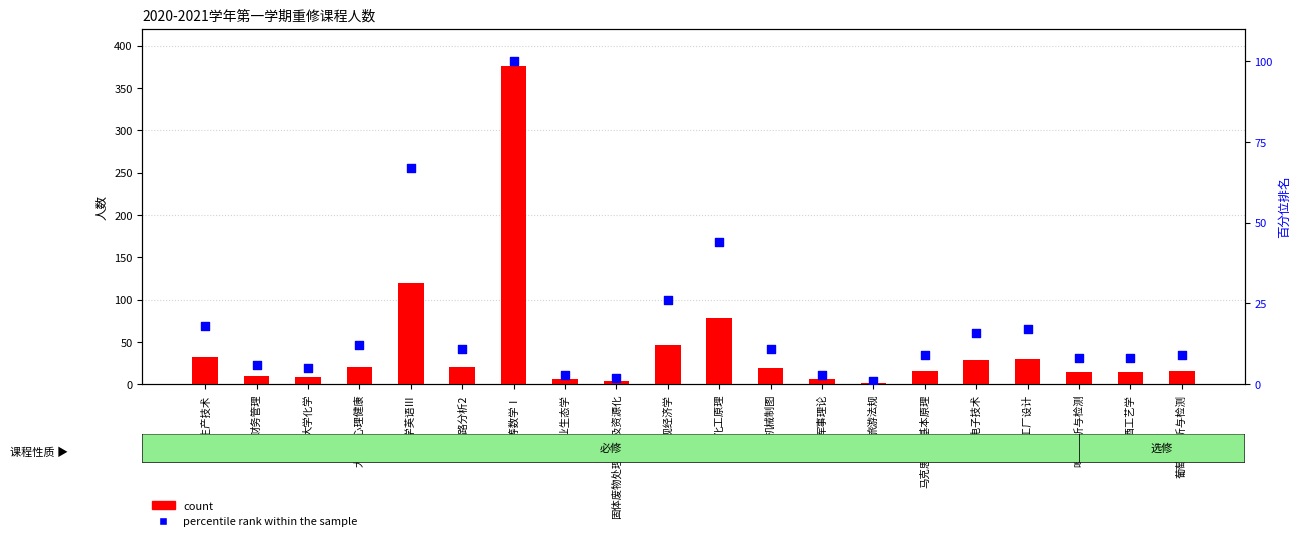

Which series reaches the maximum Y coordinate?

count